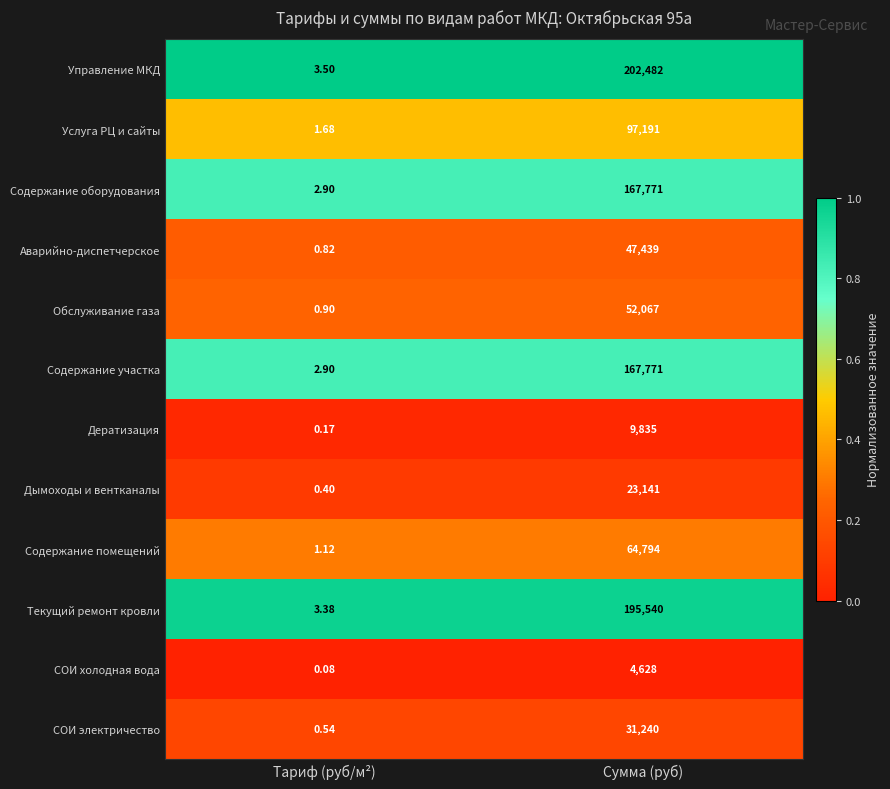

At which category is the sum across all series the highest?

Сумма (руб)